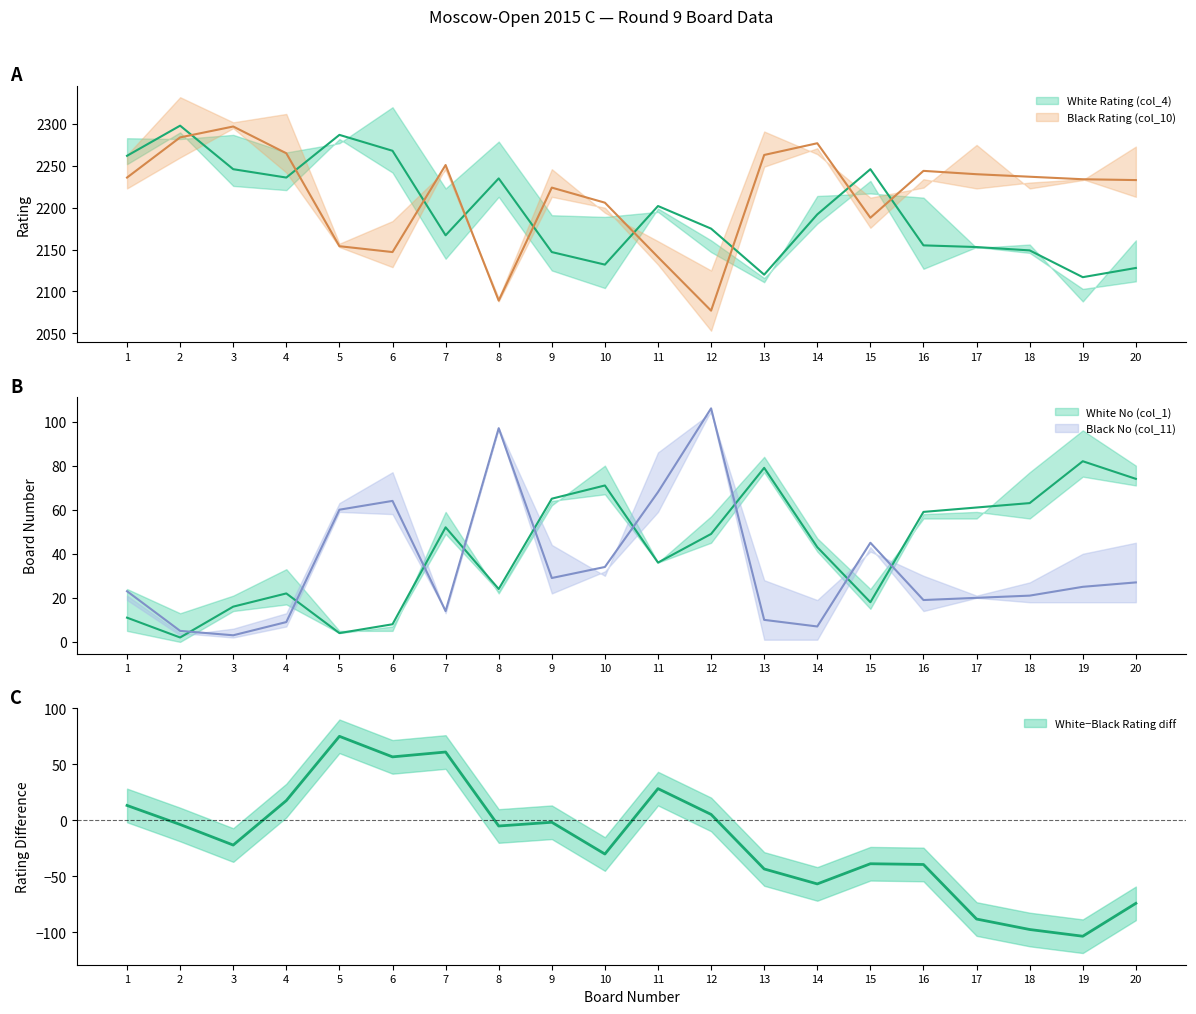

Which series has the largest total across all categories?

Black Rating (col_10)